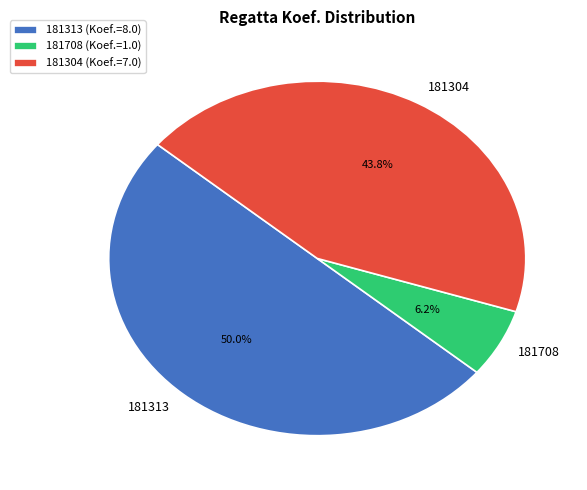

To the nearest percent, what percentage of the pie is 181304?

44%